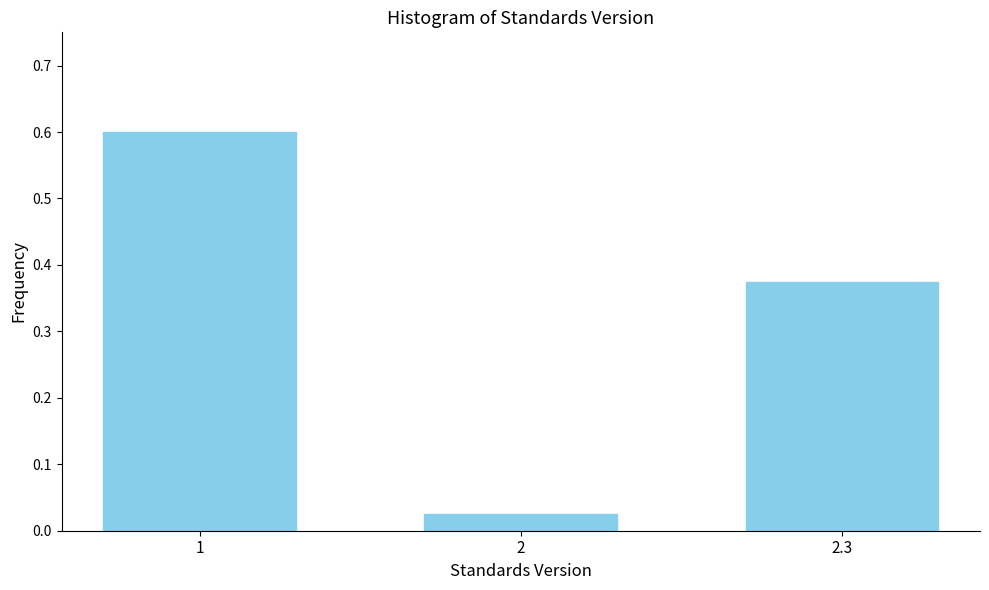

What value does the data have at 1?

0.6